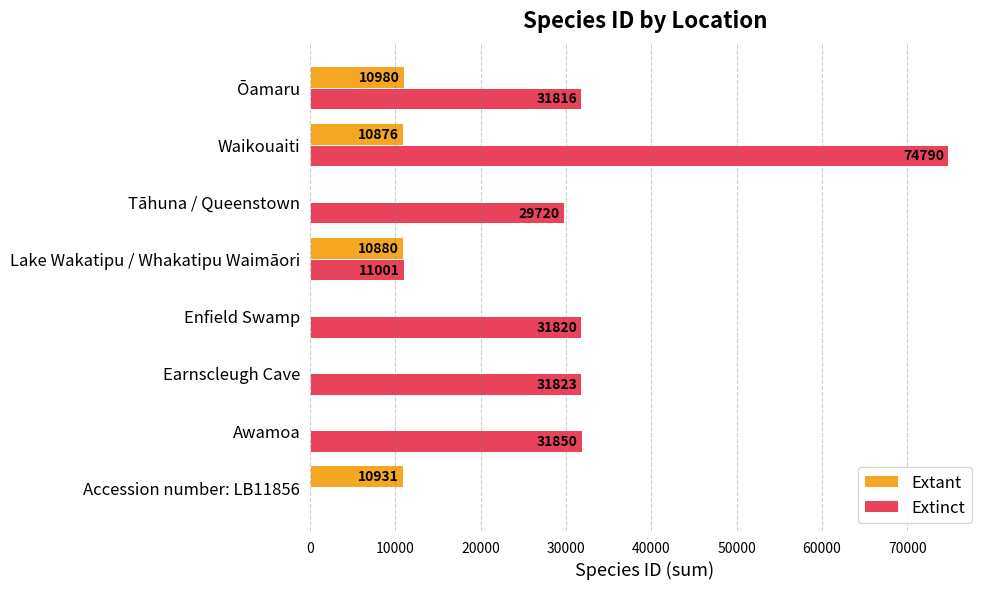

Which series has the largest total across all categories?

Extinct